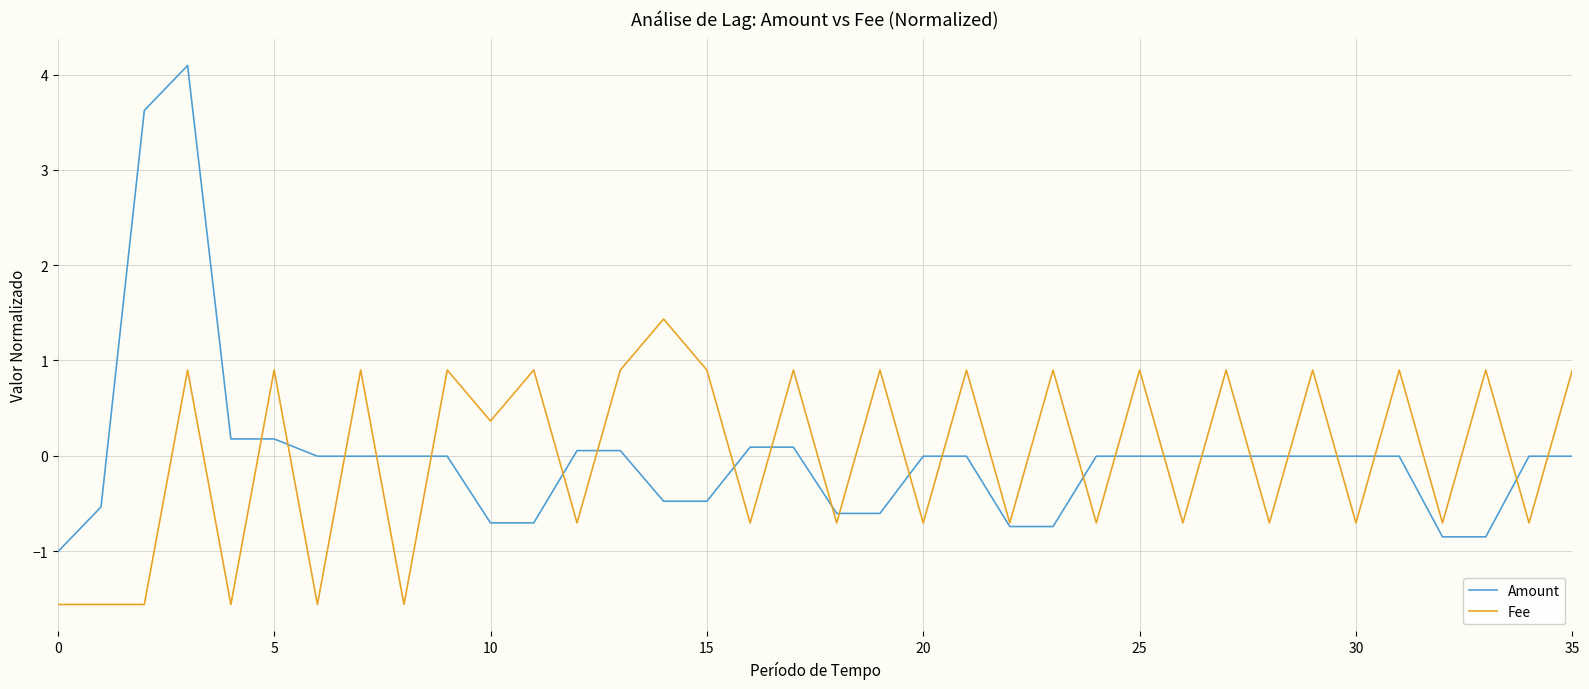

What is the lowest value of the Amount series?

-1.0